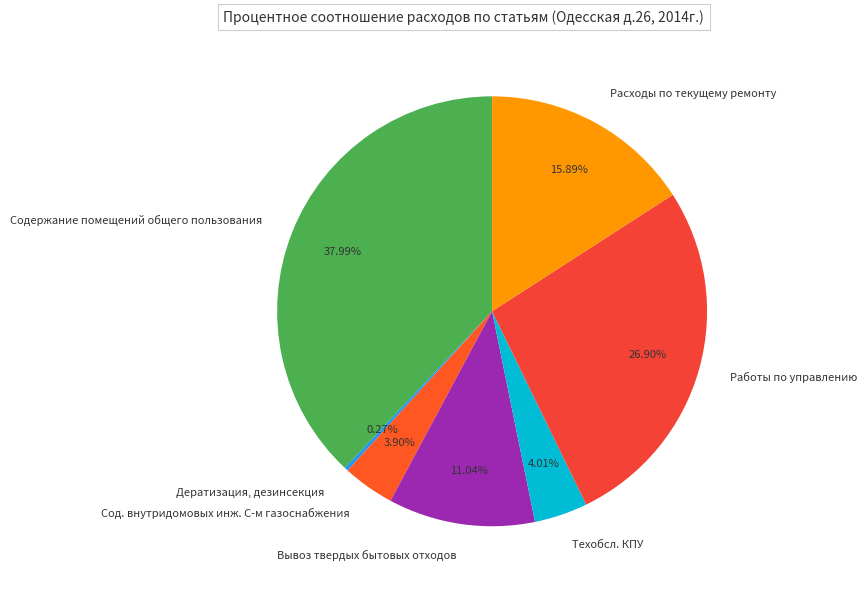

What percentage do Вывоз твердых бытовых отходов and Содержание помещений общего пользования together represent?

49.0%